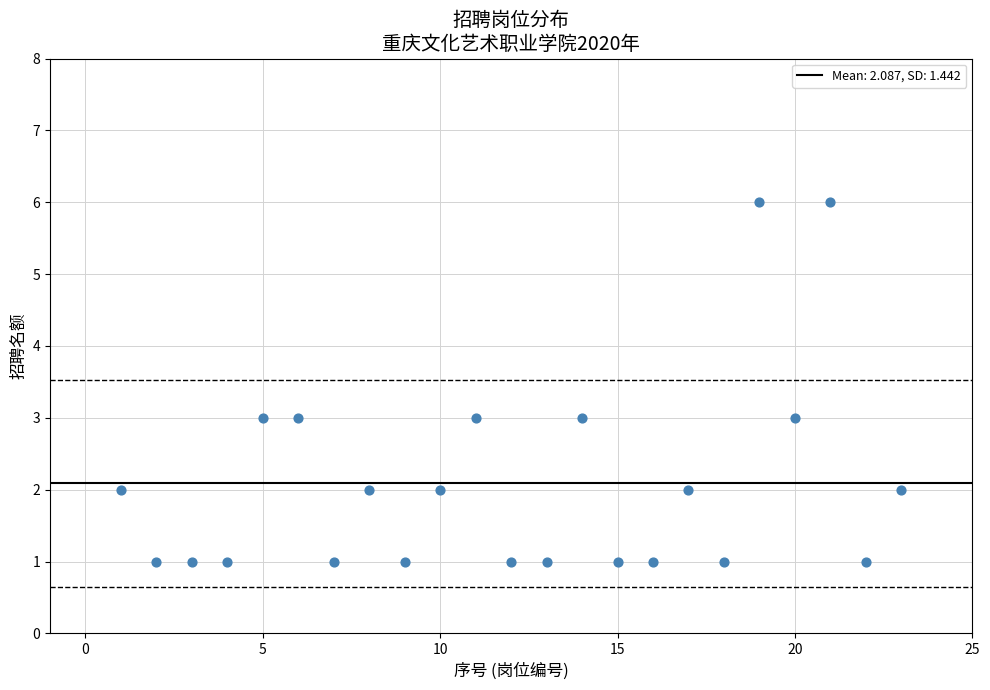

What is the range of Y values (max minus min)?

5